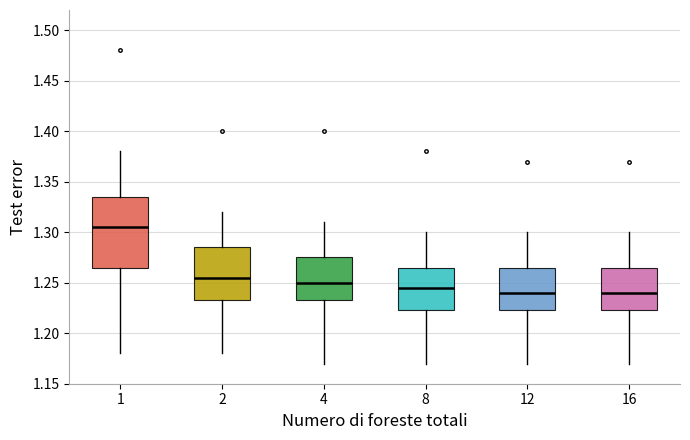

Reading left to right, transcribe this box plot: for each box, give where its median line is, the range the box spans, and where its two whiskers end, as read against the y-axis. The values are not printed on the chart, so give them approximately, as read against the axis.

1: median 1.305, box 1.265 to 1.335, whiskers 1.180 to 1.380
2: median 1.255, box 1.235 to 1.285, whiskers 1.180 to 1.320
4: median 1.250, box 1.235 to 1.275, whiskers 1.170 to 1.310
8: median 1.245, box 1.225 to 1.265, whiskers 1.170 to 1.300
12: median 1.240, box 1.225 to 1.265, whiskers 1.170 to 1.300
16: median 1.240, box 1.225 to 1.265, whiskers 1.170 to 1.300